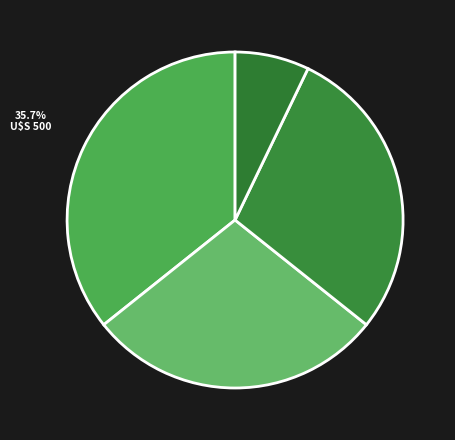

Count the number of slices in the pie.

4